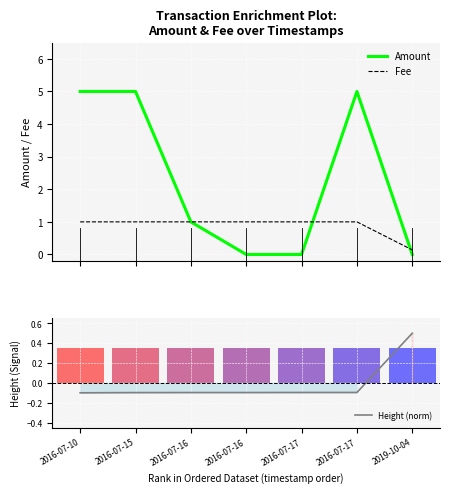

What is the sum of all Fee values?

6.1